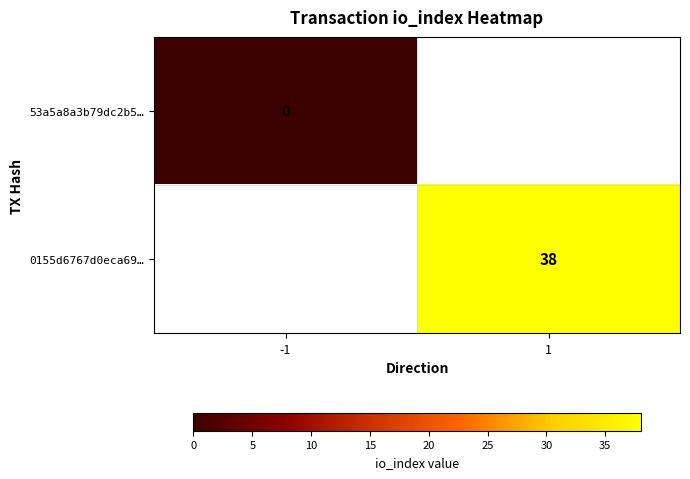

Which category has the lowest value across all series?

-1